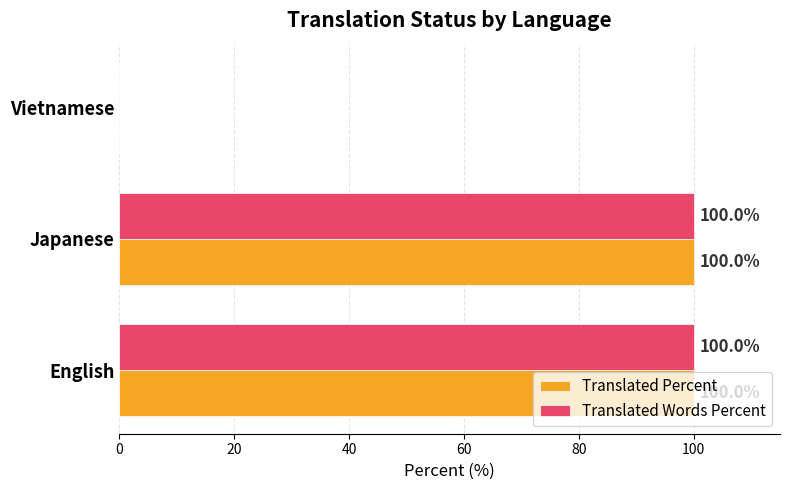

What is the total value across all series at Japanese?

200